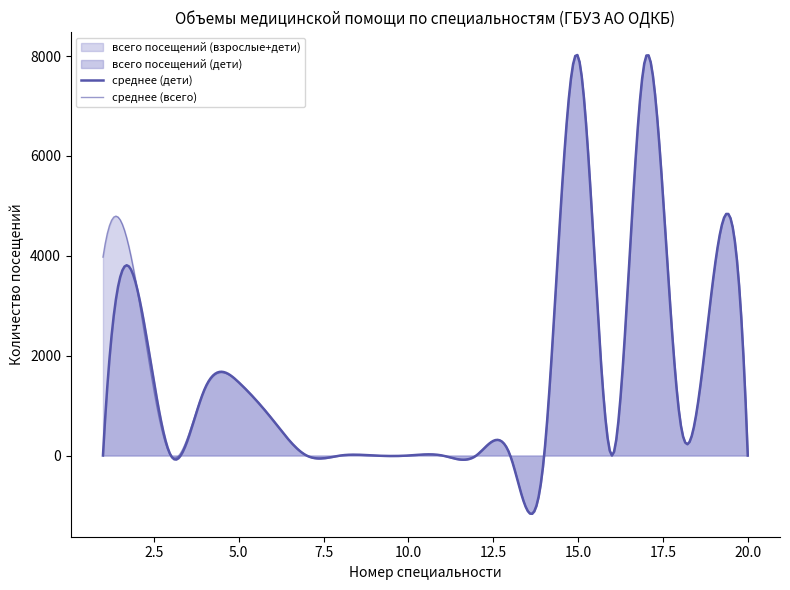

How many lines are shown in the chart?

2